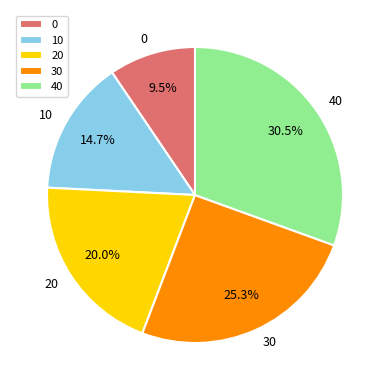

How much of the chart is everything except 30?

74.7%